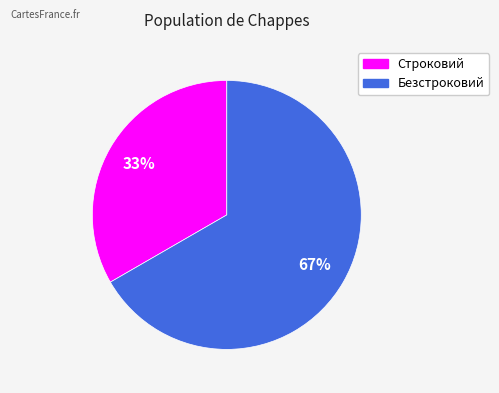

To the nearest percent, what is the average slice percentage?

50%